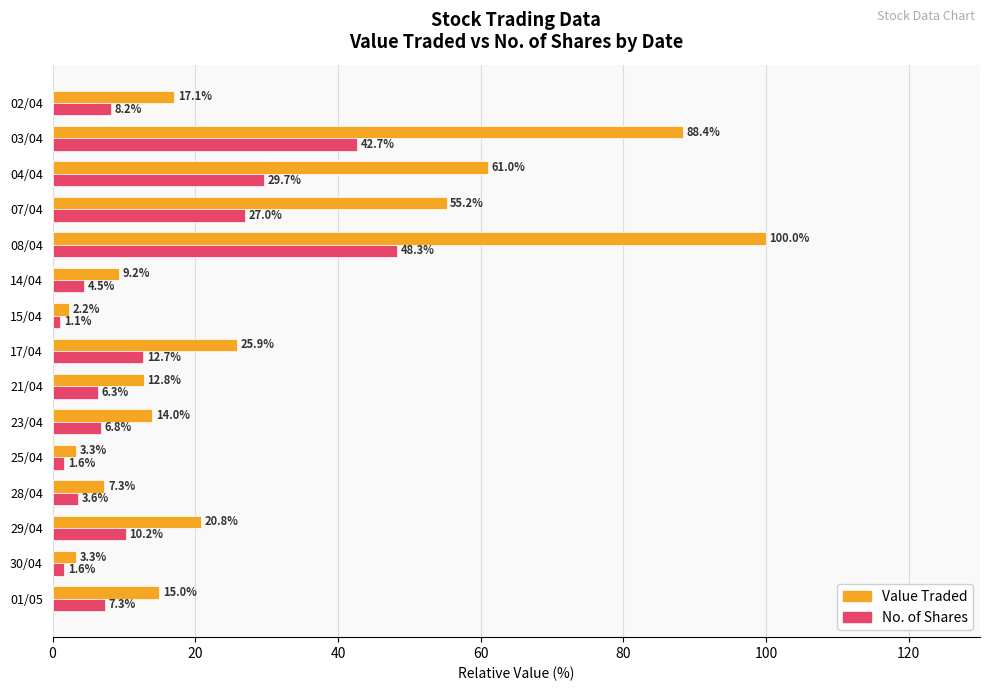

Rank the series by their average value, from highest to lowest.

Value Traded, No. of Shares